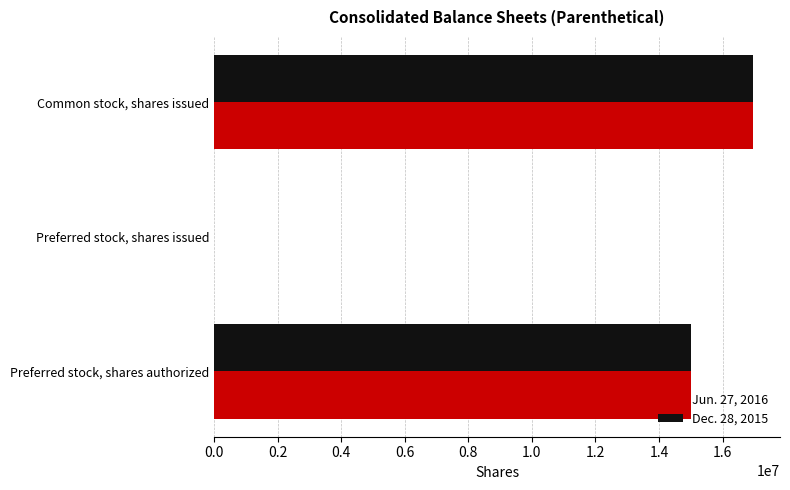

True or false: Jun. 27, 2016 has a value of 26725907 at Common stock, shares issued.

False